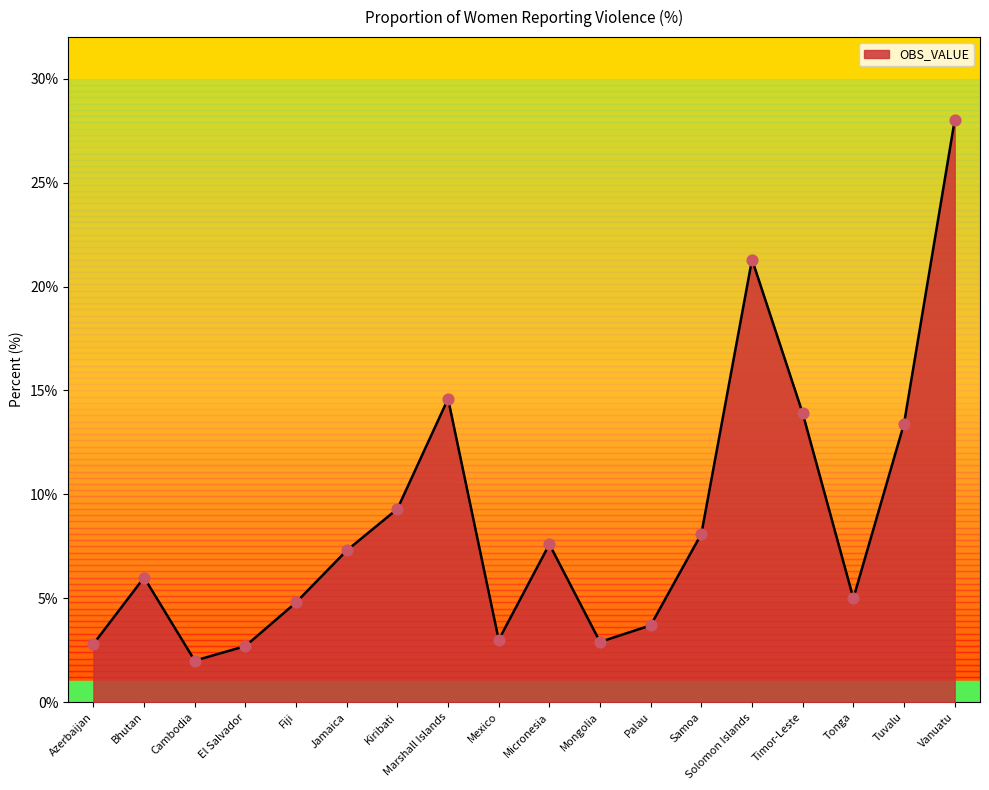

Approximately how many times larger is the value at Samoa compared to Azerbaijan?

2.9